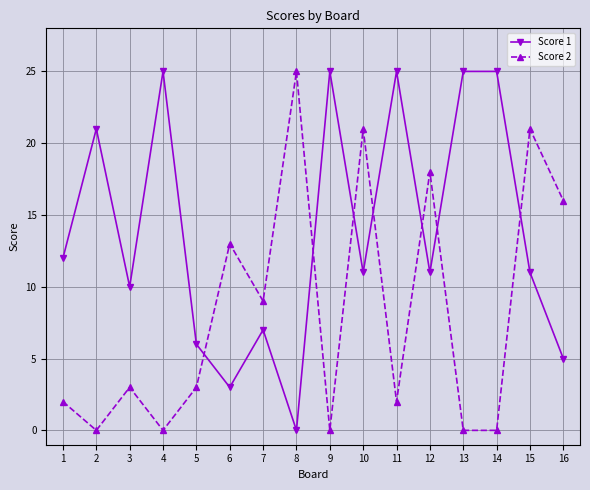

Where is the first local maximum for Score 1?

2